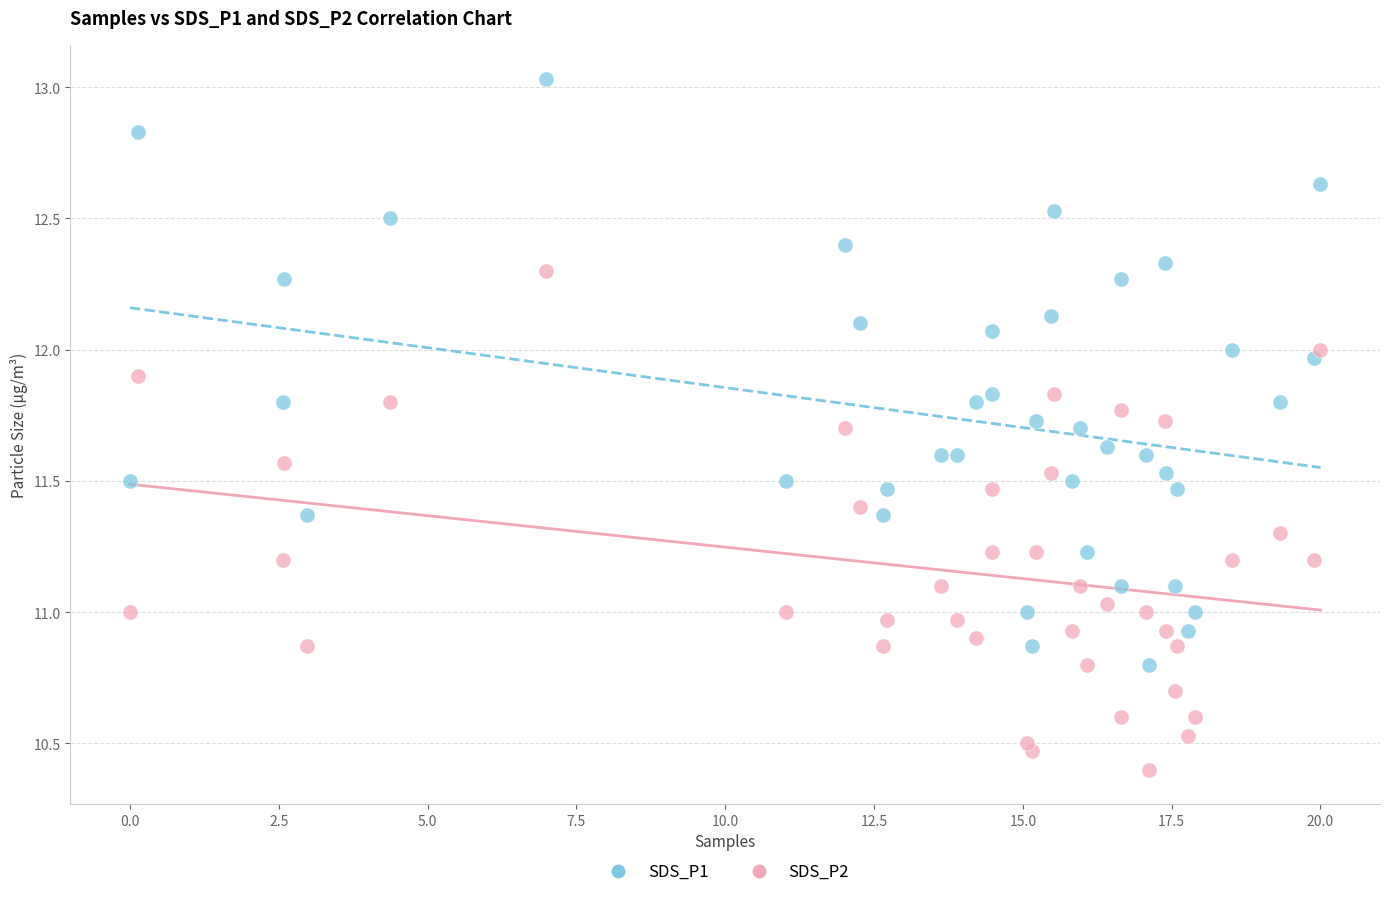

Which series reaches the maximum Y coordinate?

SDS_P1